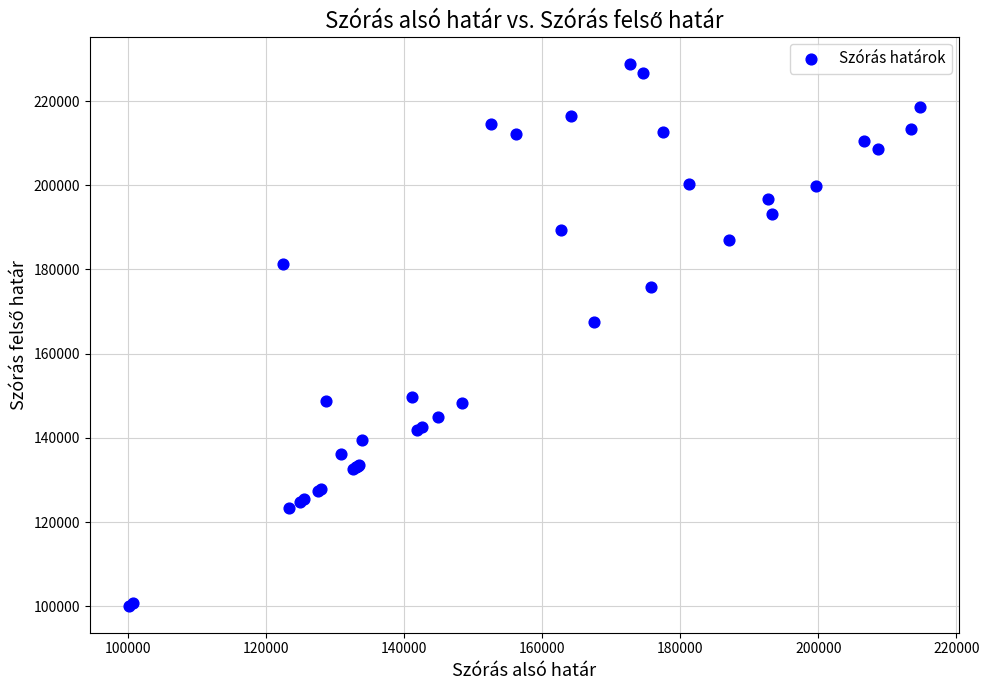

What Y value in the scatter plot is closest to 164505?

167544